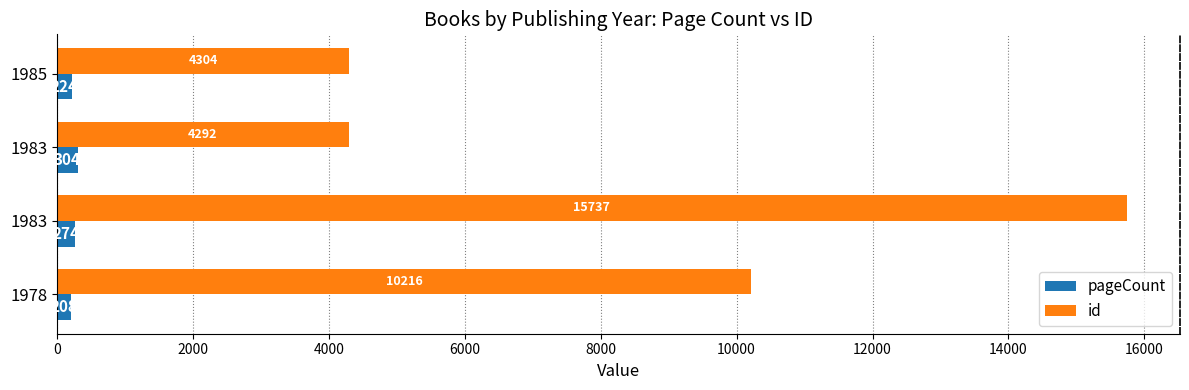

Reading right to left, what are all the values shown in this chart?

pageCount: 224	304	274	208
id: 4304	4292	15737	10216